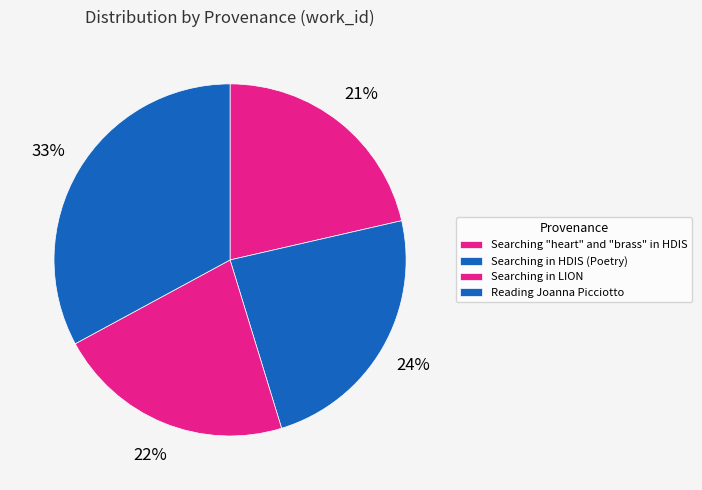

Is Reading Joanna Picciotto the majority of the pie?

No